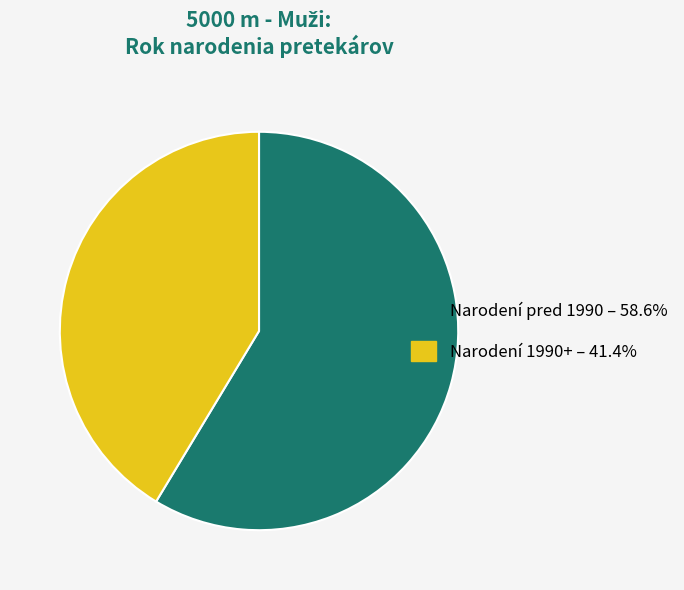

Is there any slice that represents more than half of the pie?

Yes